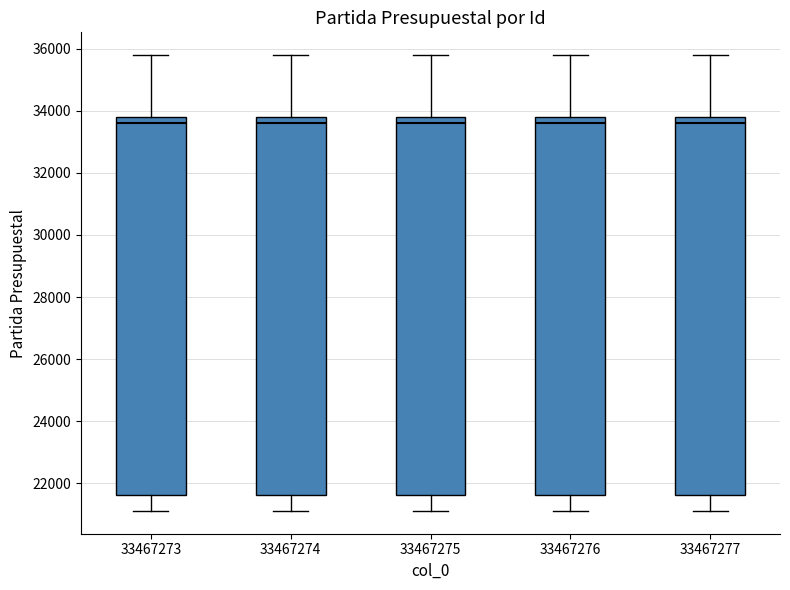

Reading left to right, transcribe this box plot: for each box, give where its median line is, the range the box spans, and where its two whiskers end, as read against the y-axis. The values are not printed on the chart, so give them approximately, as read against the axis.

33467273: median 33600, box 21600 to 33800, whiskers 21200 to 35800
33467274: median 33600, box 21600 to 33800, whiskers 21200 to 35800
33467275: median 33600, box 21600 to 33800, whiskers 21200 to 35800
33467276: median 33600, box 21600 to 33800, whiskers 21200 to 35800
33467277: median 33600, box 21600 to 33800, whiskers 21200 to 35800